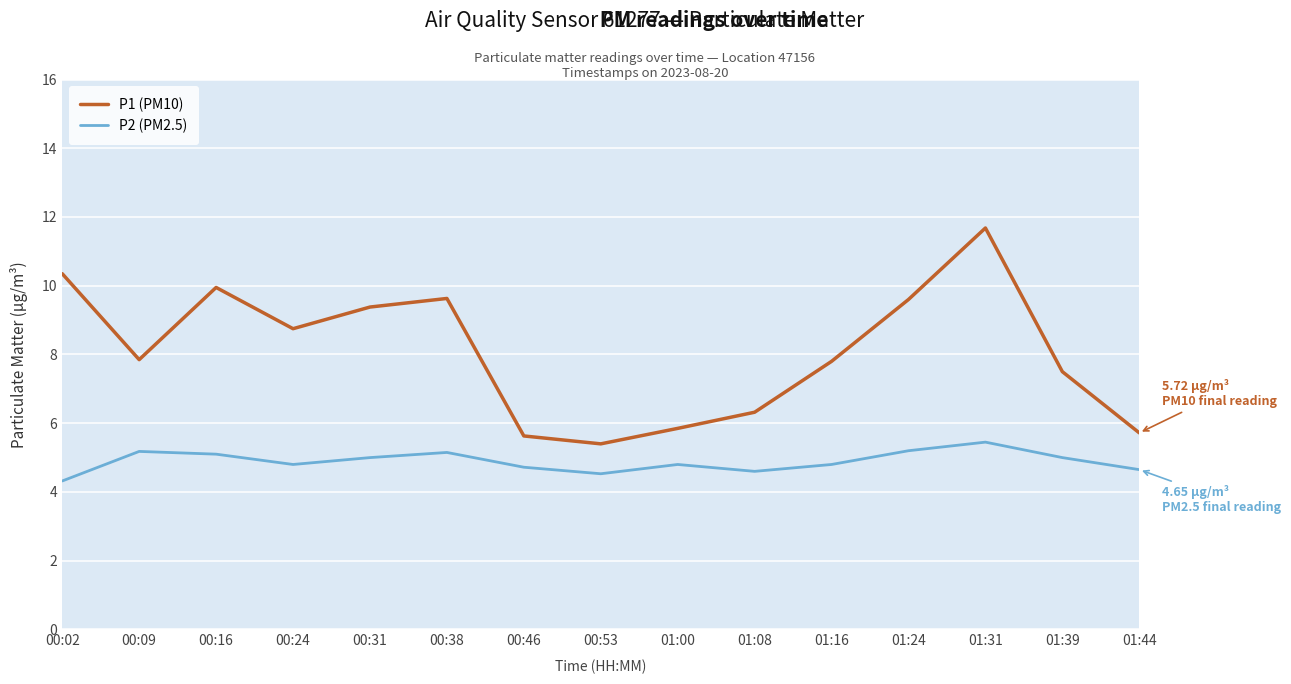

What is the smallest value displayed?

4.3